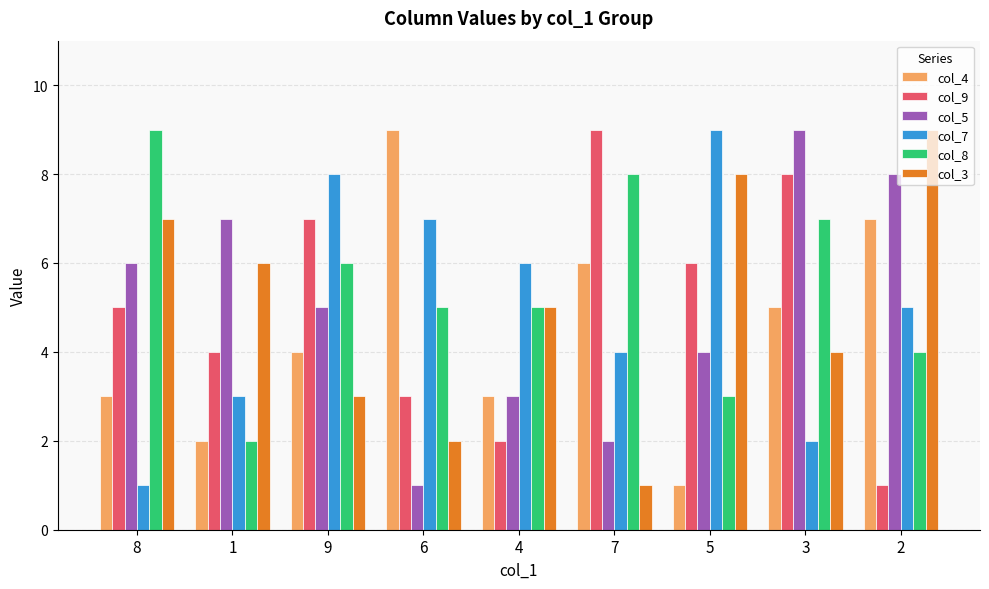

How many col_3 values are between 3 and 7?

5